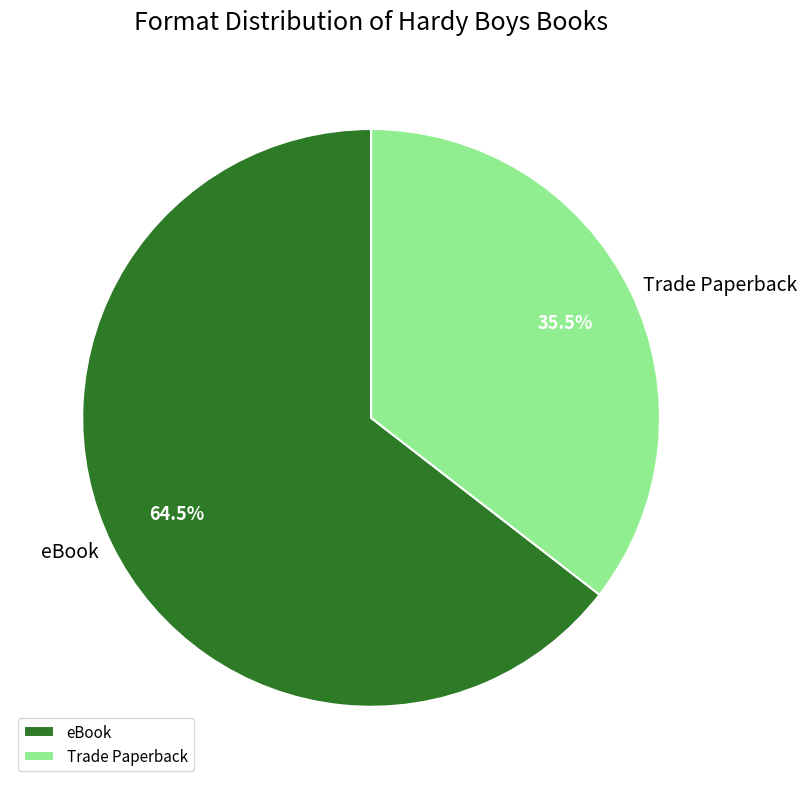

Does eBook account for over 50% of the chart?

Yes